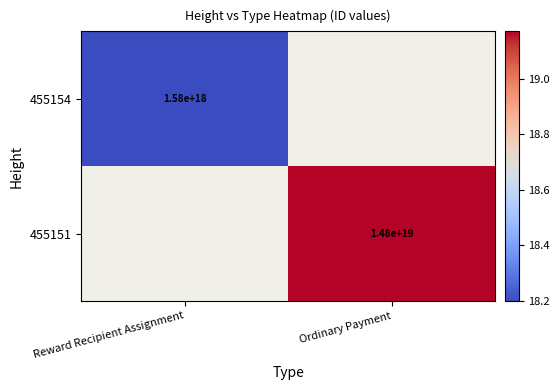

Is the value of 455151 at Ordinary Payment greater than the value of 455154 at Ordinary Payment?

No